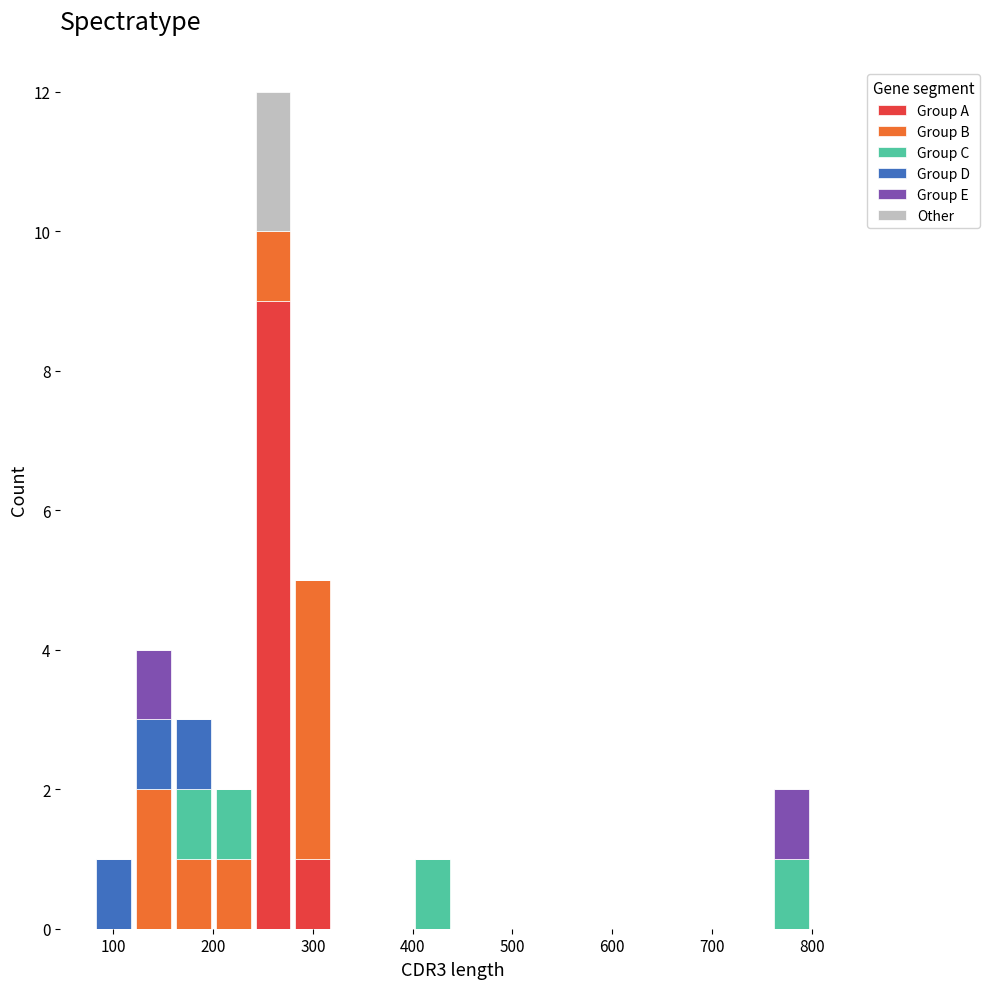

What is the total height of the stacked bar covering 240 to 280 on the x-axis? The values are not printed on the chart, so give them approximately, as read against the axis.

12